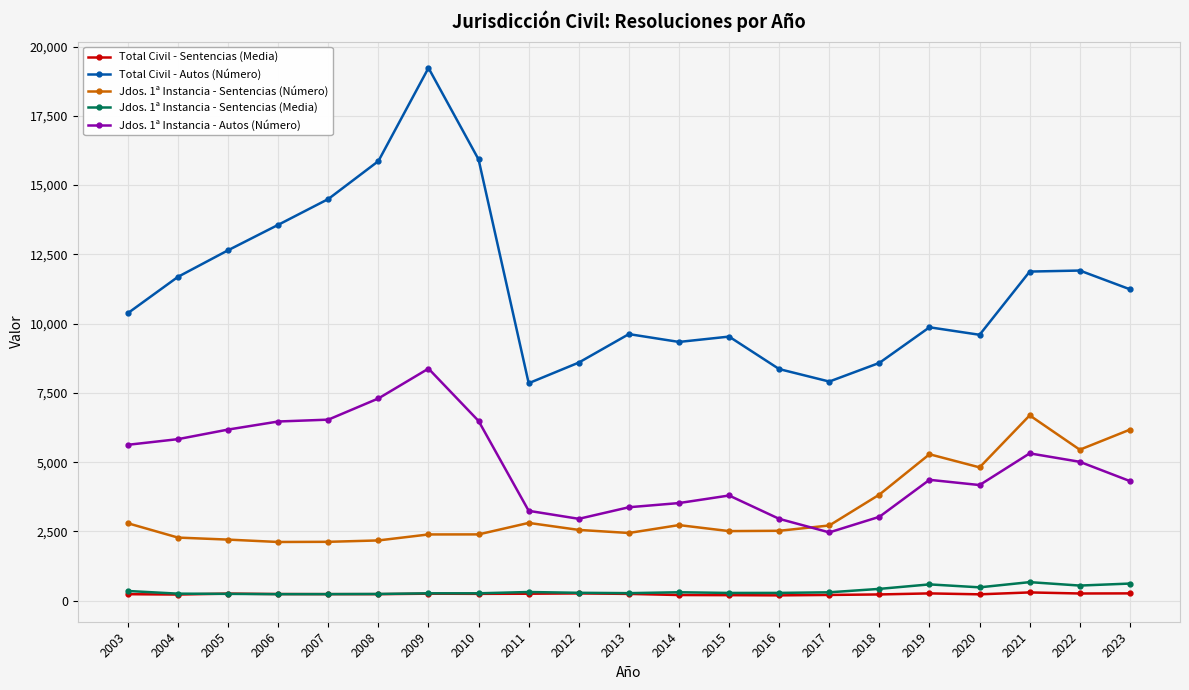

How many lines are shown in the chart?

5